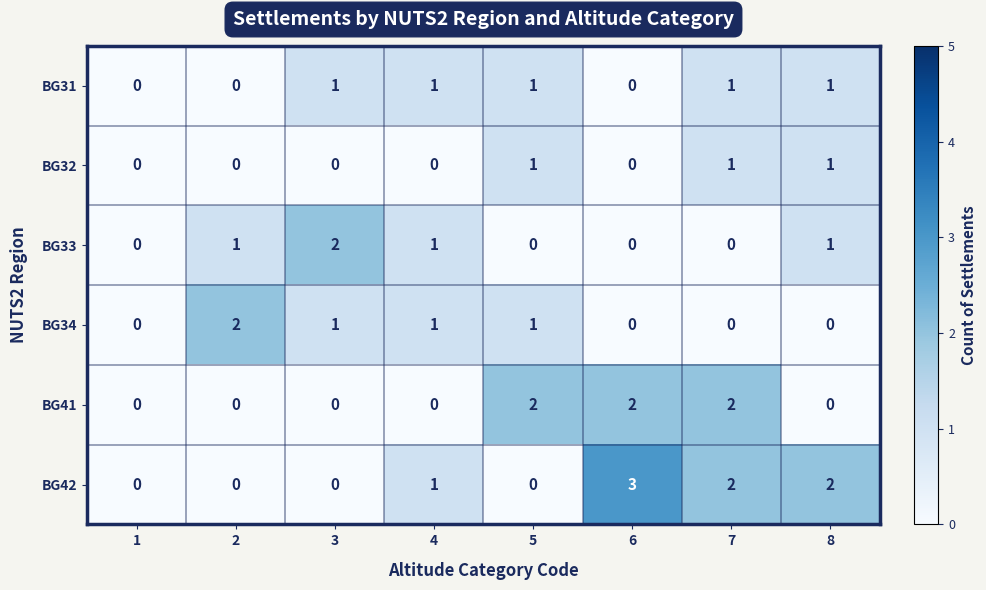

At which category is the sum across all series the highest?

7